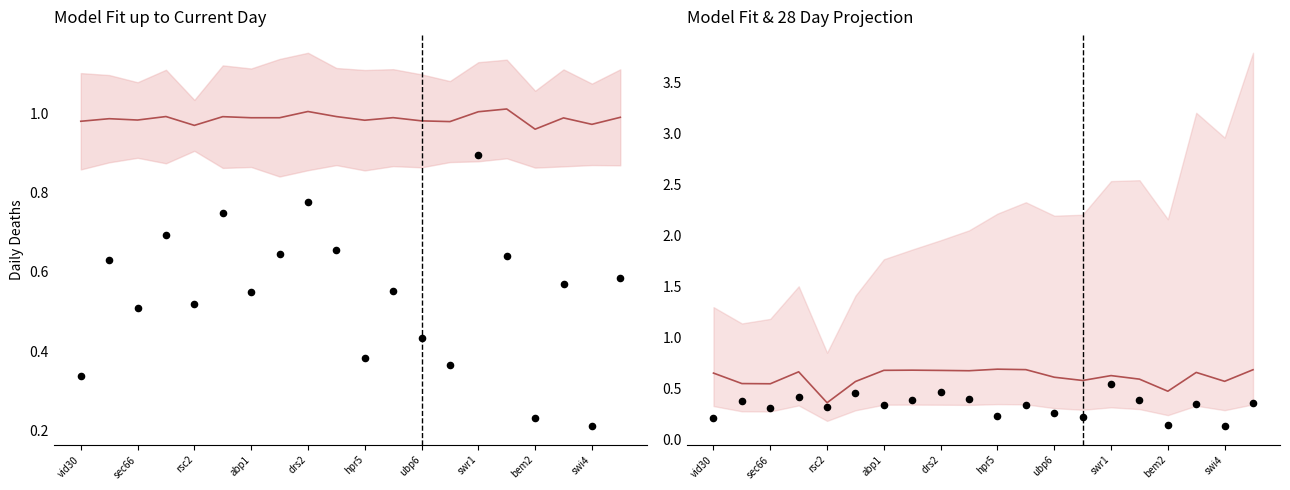

At how many categories does at least one series exceed 1?

3